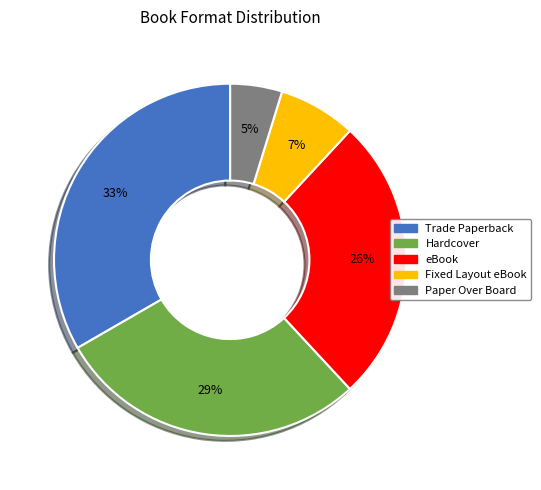

Does any single category account for the majority?

No